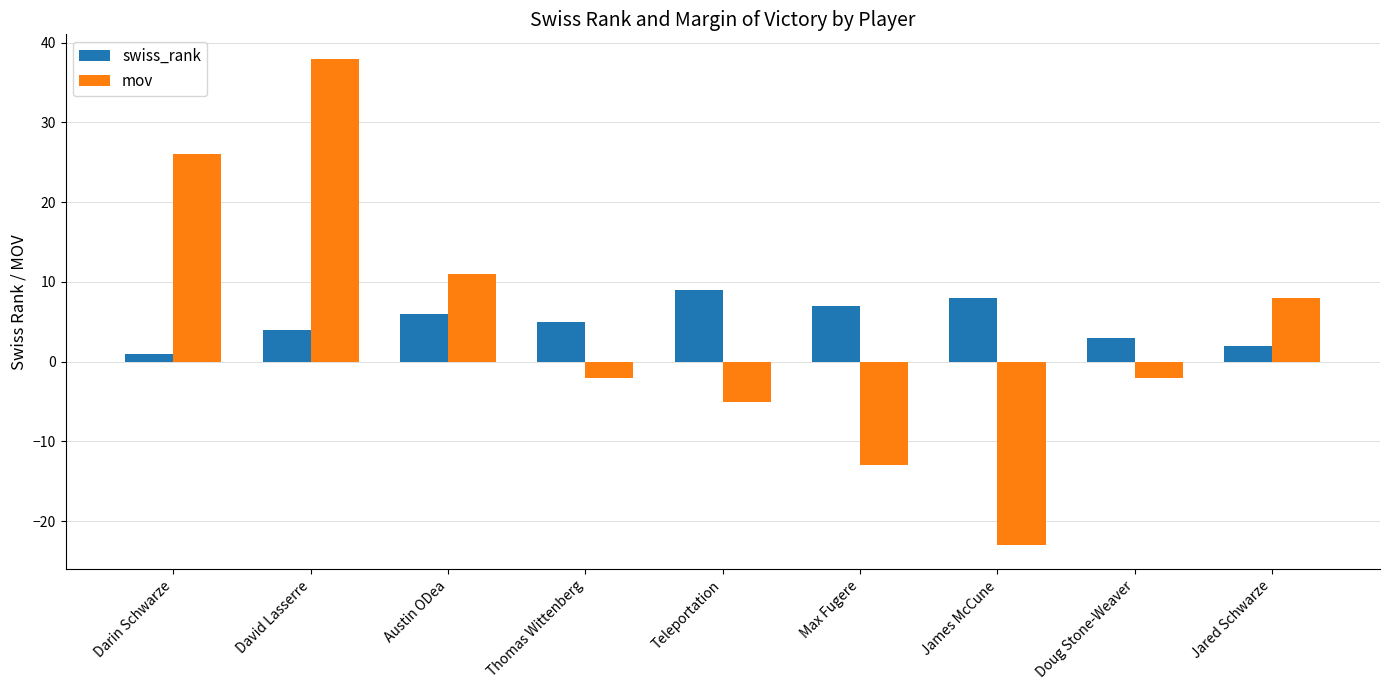

Rank the series at Doug Stone-Weaver from highest to lowest value.

swiss_rank, mov